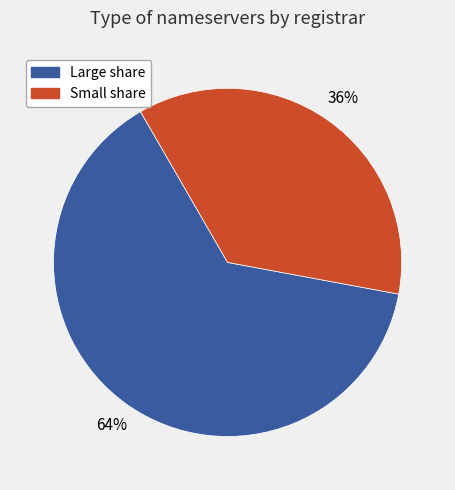

True or false: Large share accounts for 50% of the total.

False